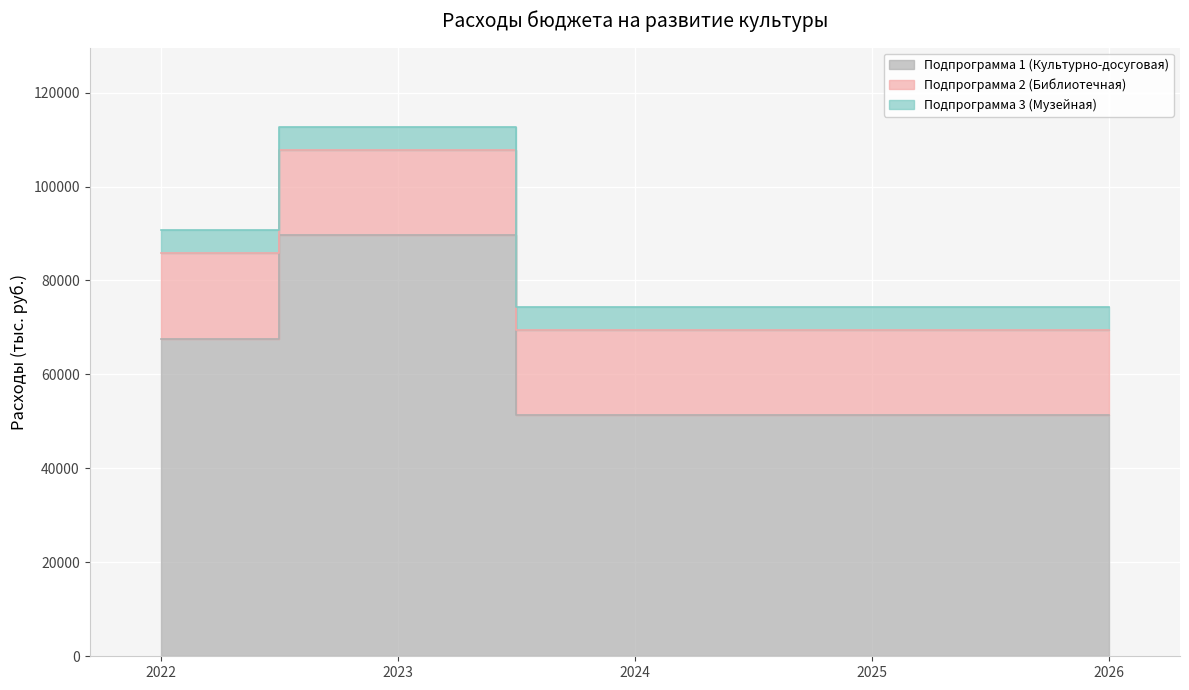

The value of Подпрограмма 3 (Музейная) at 2022 is 7220.7. True or false?

False